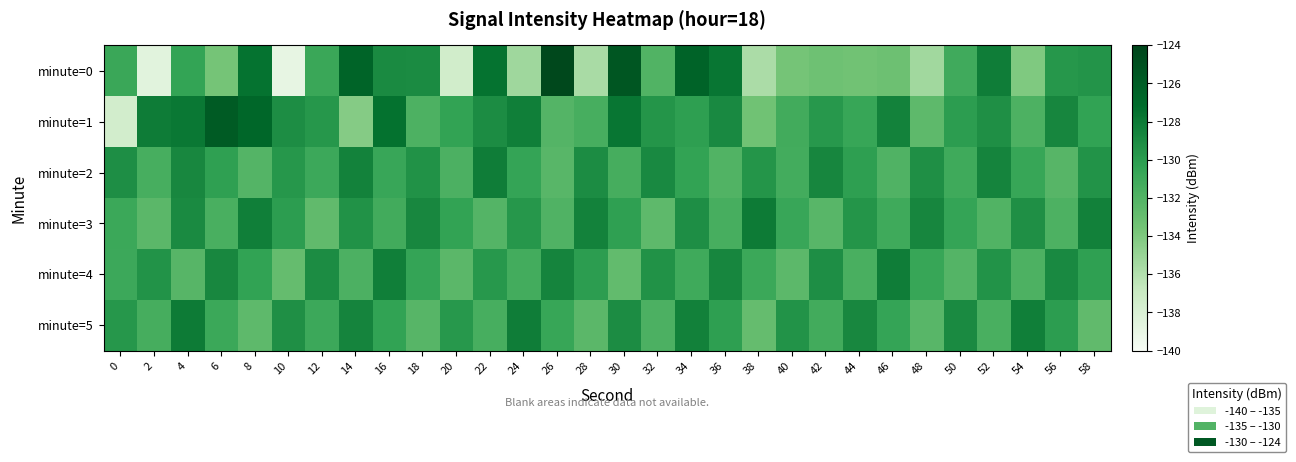

What is the total value across all series at 4?

-776.5